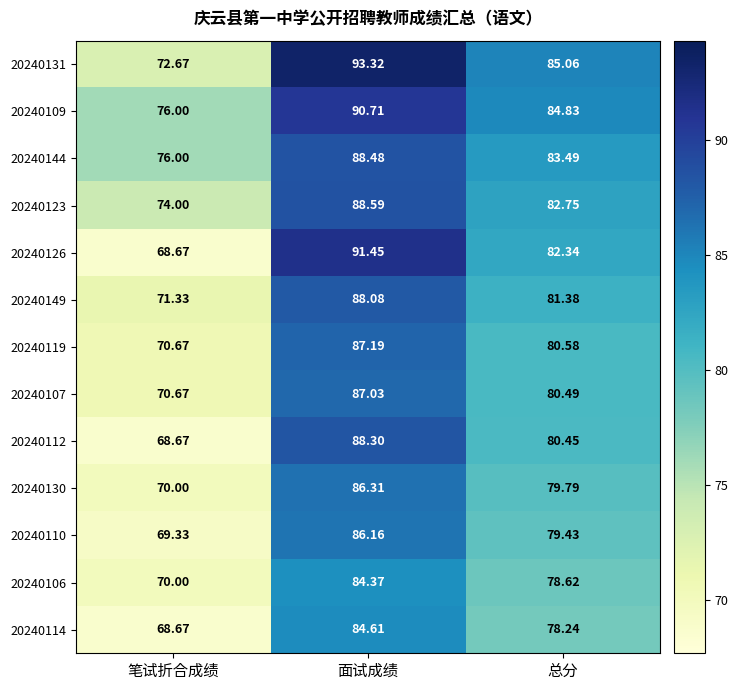

At which label does 20240109 first exceed 84?

面试成绩